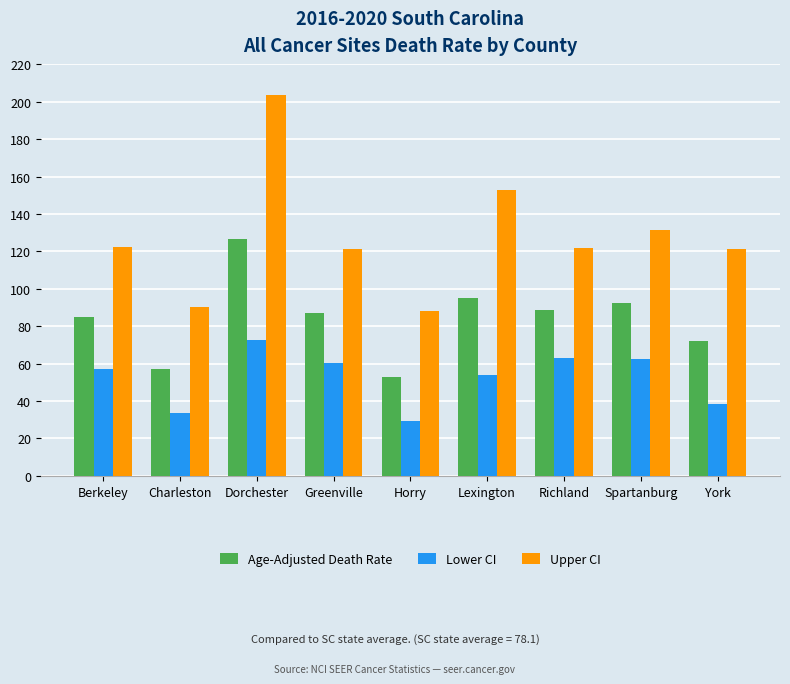

List the series in order of their peak value, lowest first.

Lower CI, Age-Adjusted Death Rate, Upper CI